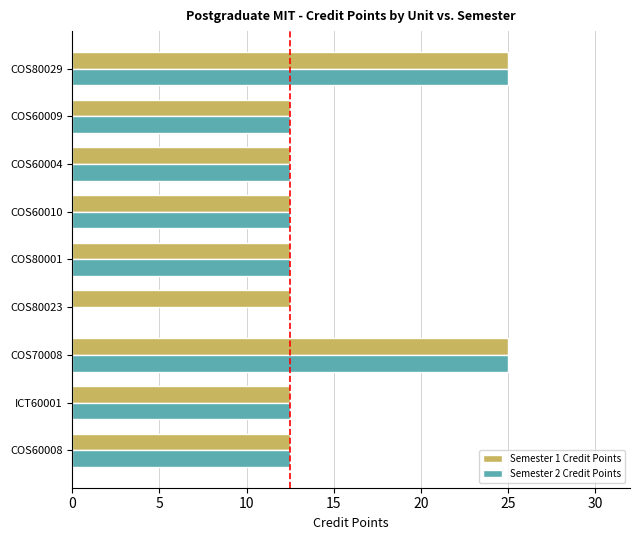

Which series has the widest spread of values?

Semester 2 Credit Points